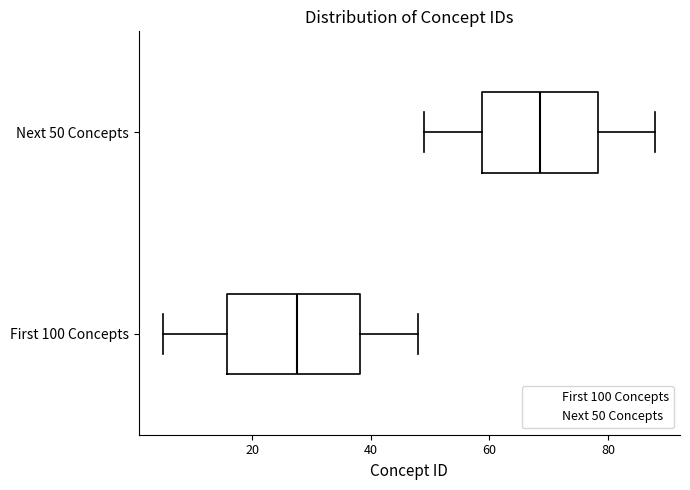

Reading bottom to top, transcribe this box plot: for each box, give where its median line is, the range the box spans, and where its two whiskers end, as read against the x-axis. The values are not printed on the chart, so give them approximately, as read against the axis.

First 100 Concepts: median 28, box 16 to 38, whiskers 6 to 48
Next 50 Concepts: median 68, box 58 to 78, whiskers 50 to 88